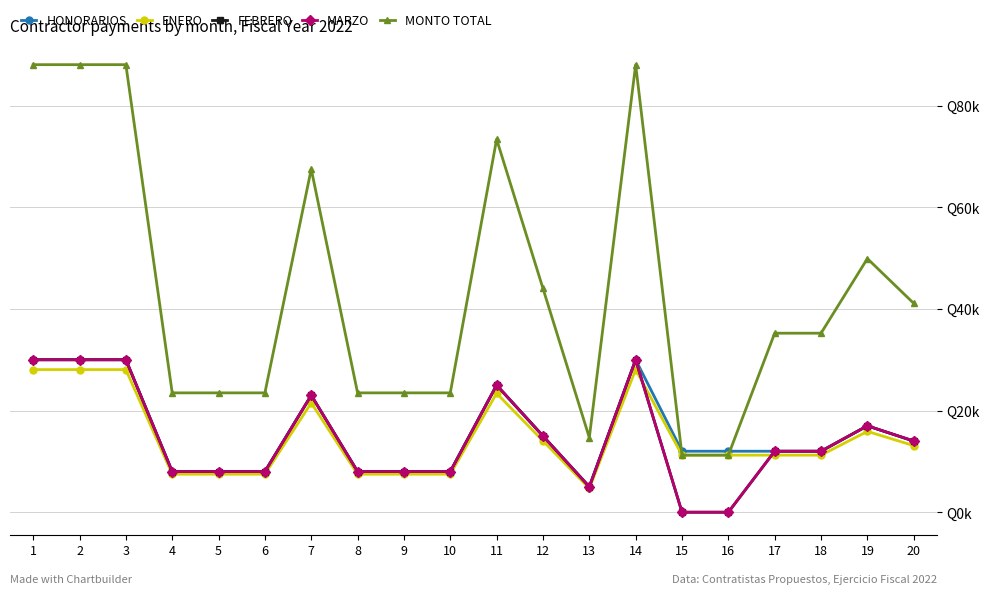

Is this an area chart (filled region under the line)?

No